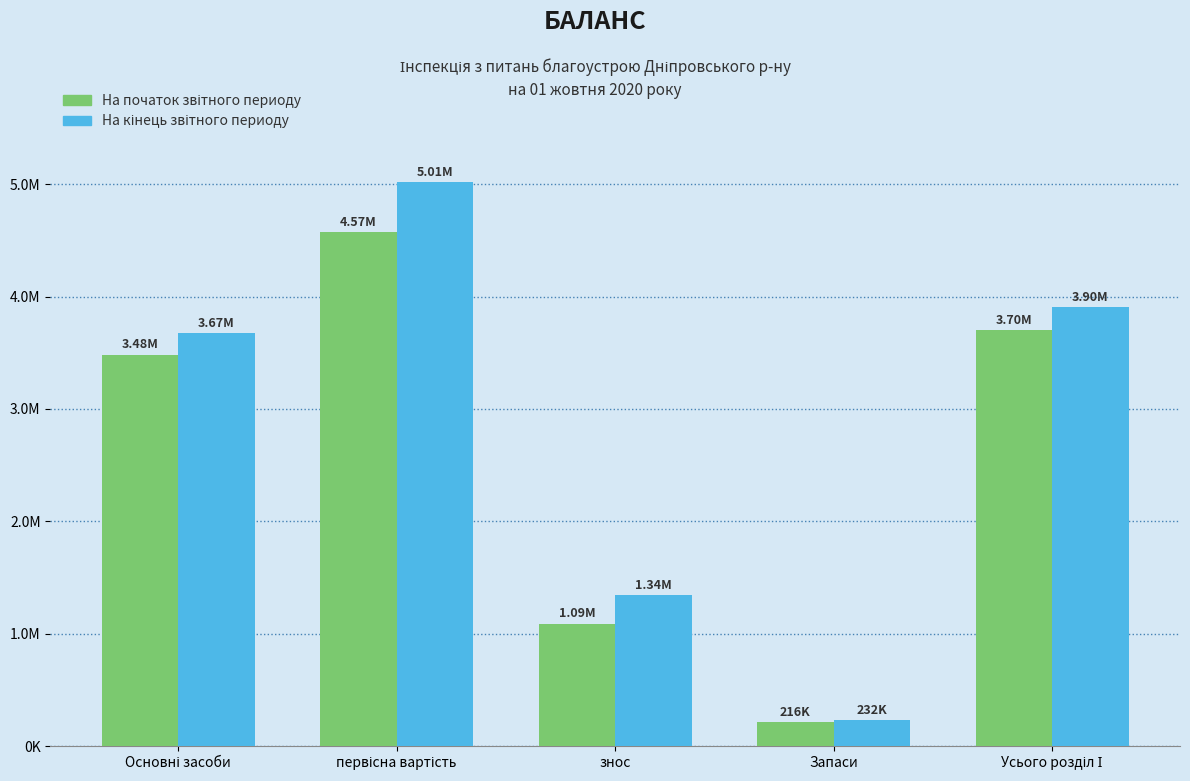

Are the bars grouped side by side (vs. stacked)?

Yes